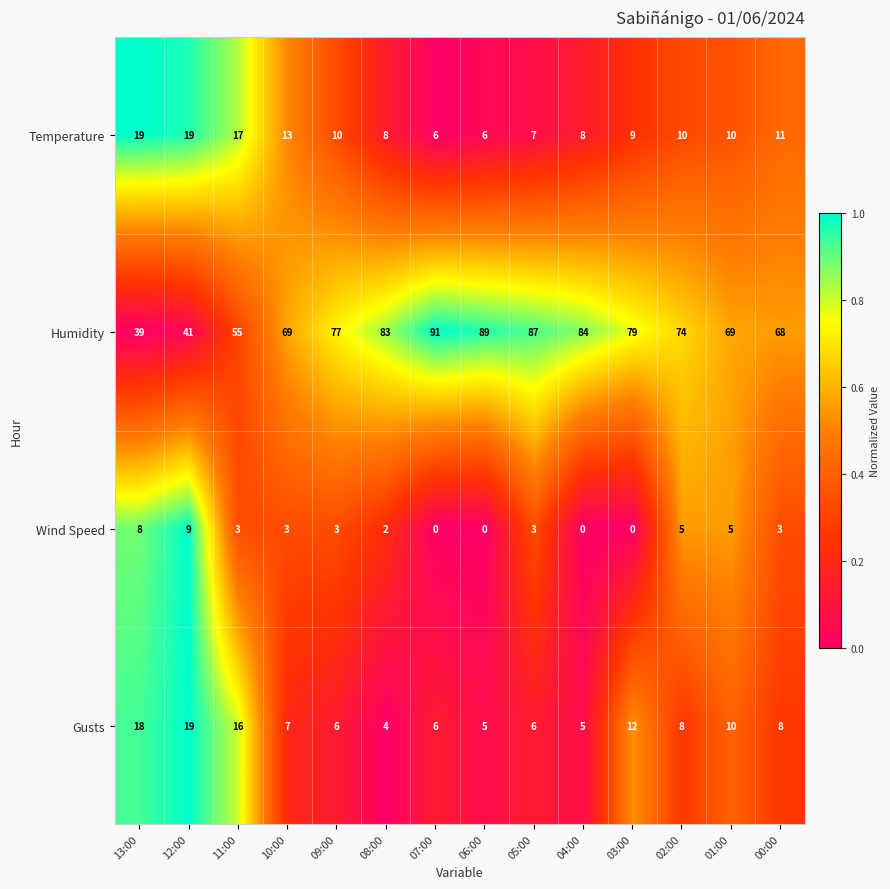

What is the total value across all series at 06:00?

100